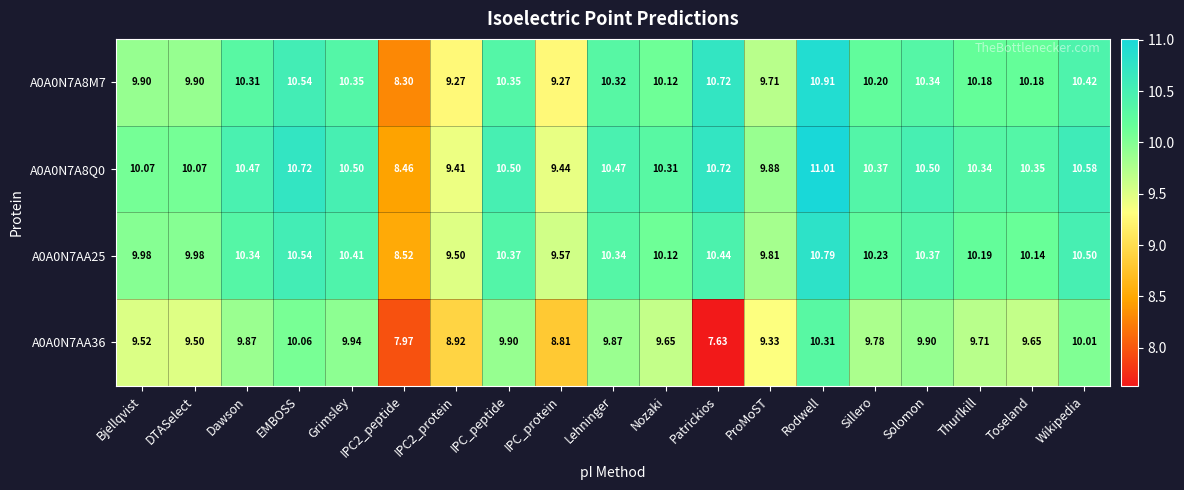

At which label does A0A0N7A8M7 first exceed 10?

Dawson